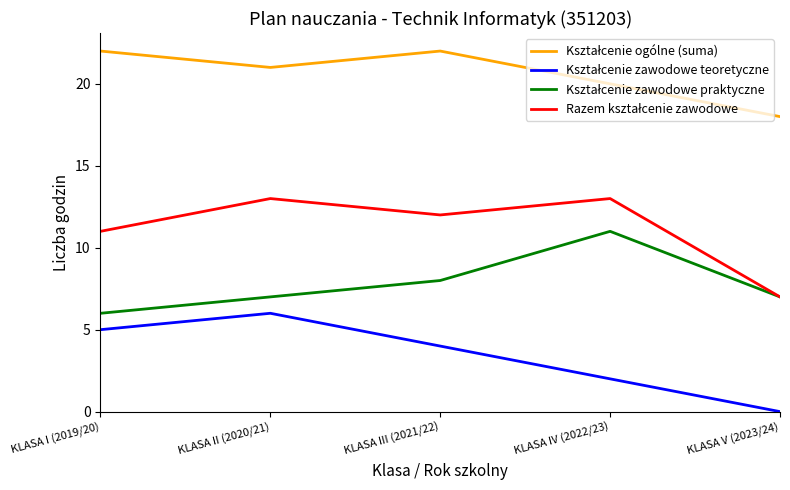

What position from the right is KLASA IV (2022/23)?

2